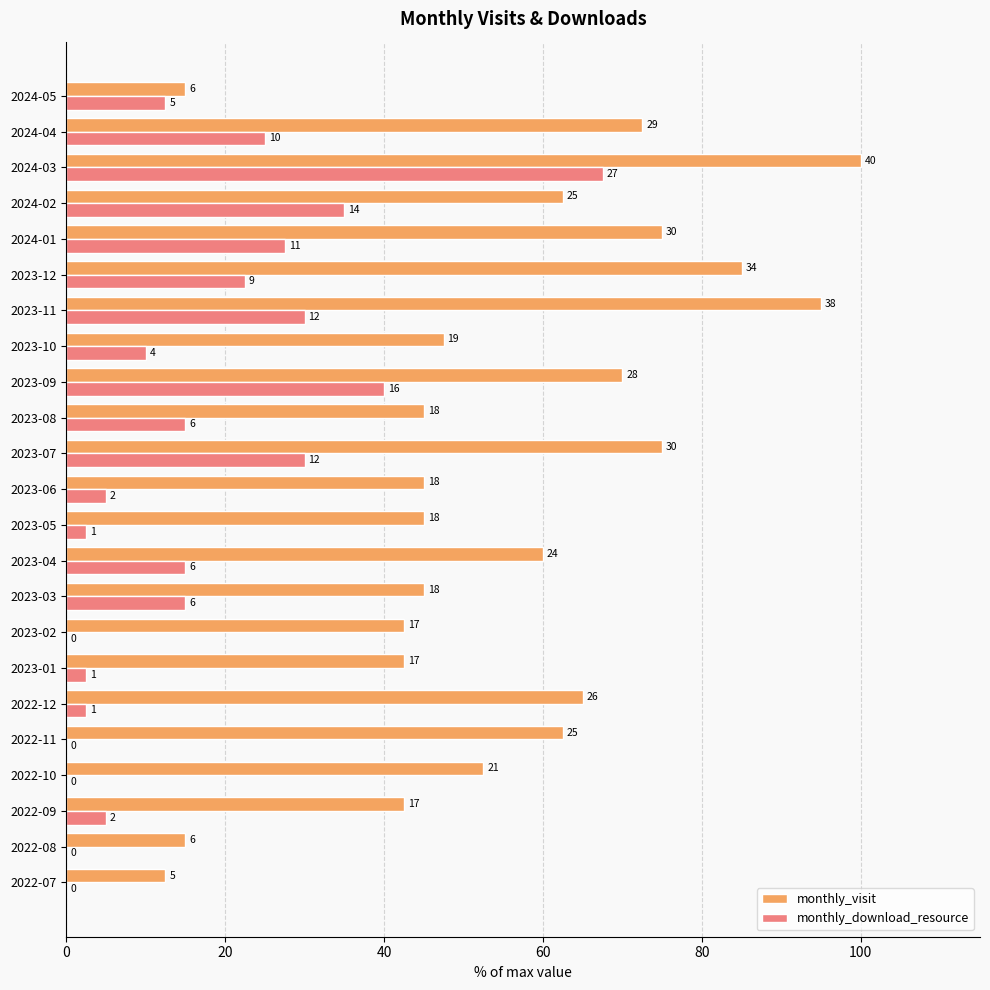

What is the sum of all monthly_download_resource values?

362.5